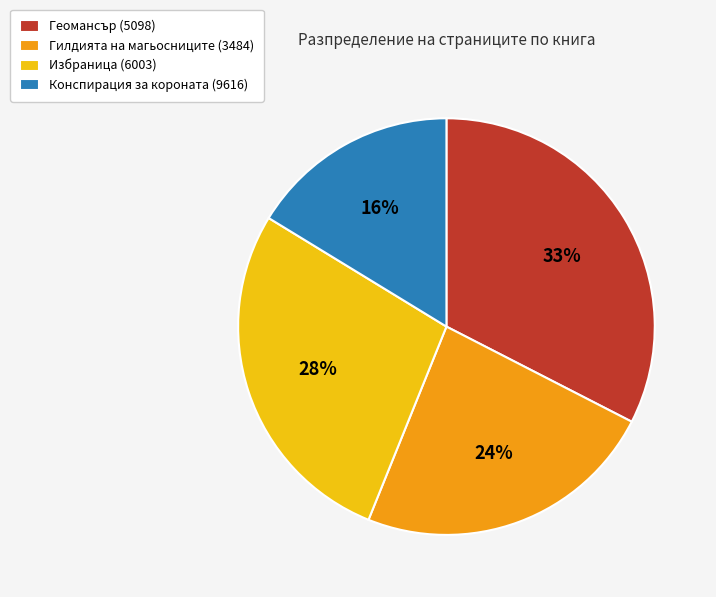

Count the number of slices in the pie.

4